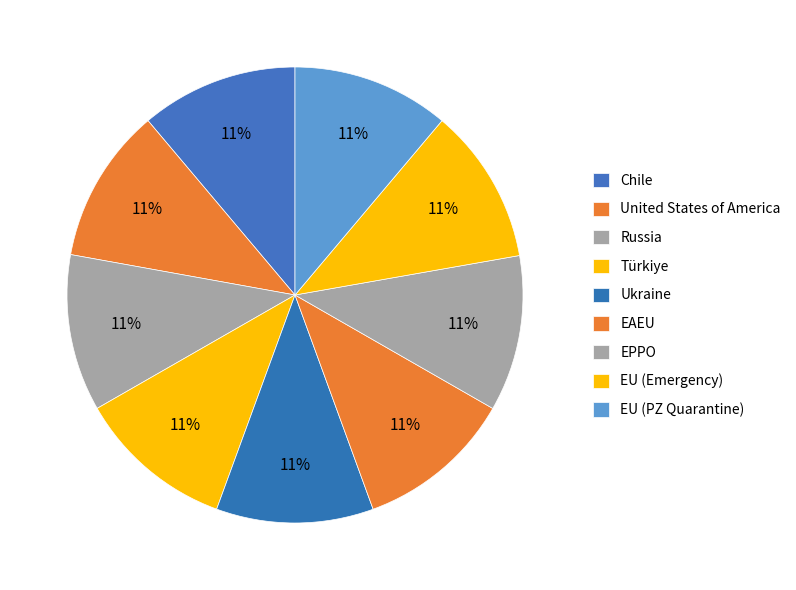

How many segments does this pie chart have?

9